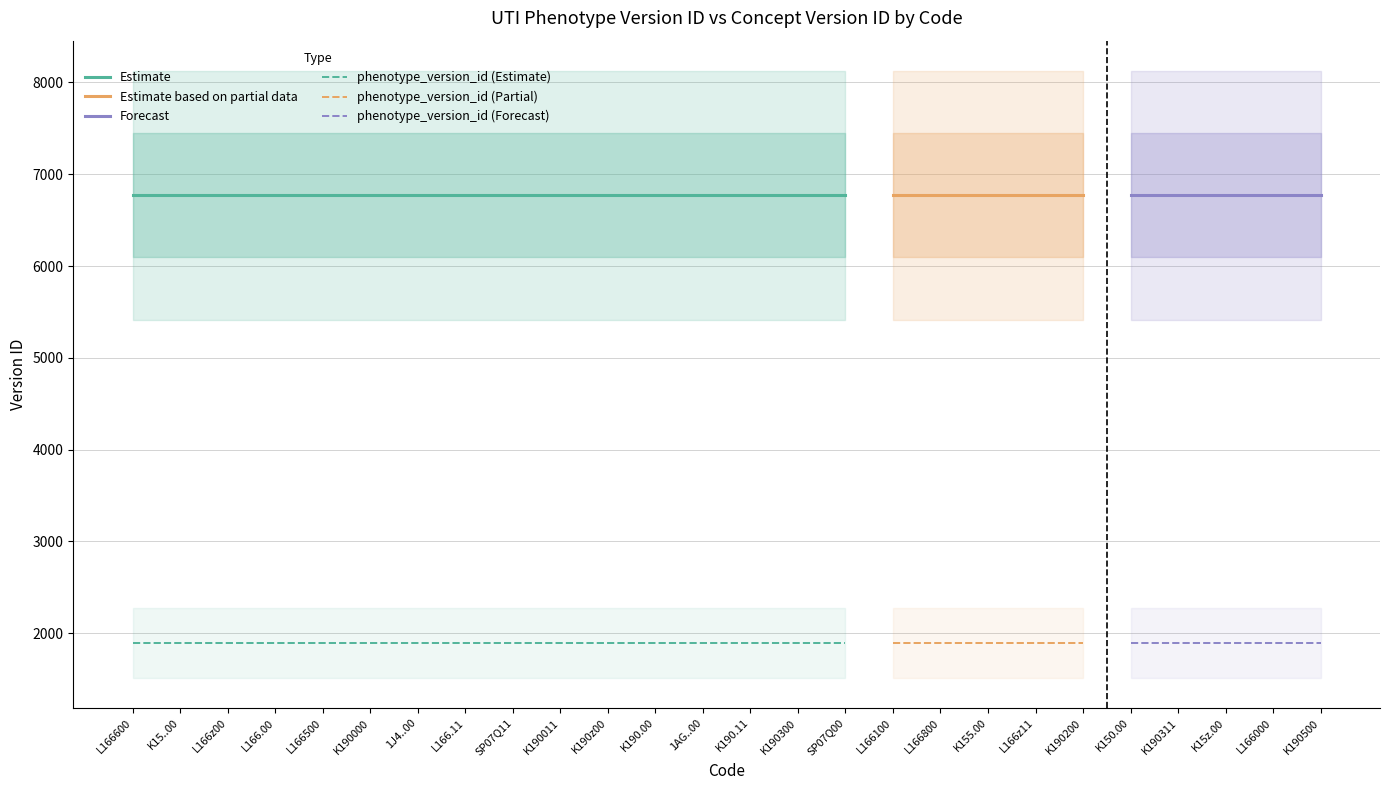

Read the concept_version_id value at K190500.

6771